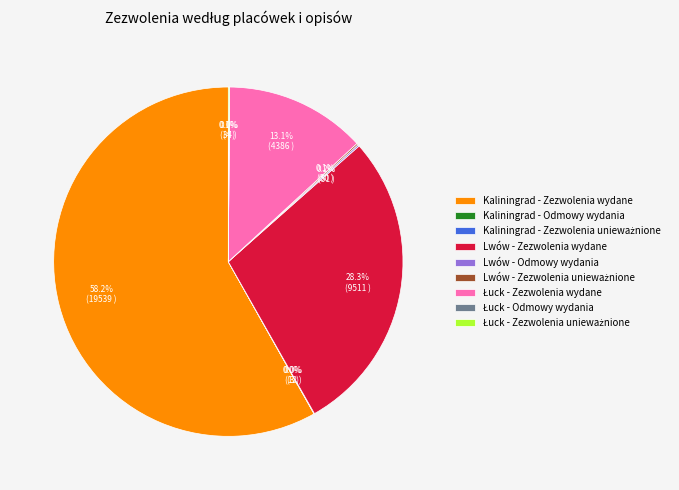

Is there a majority slice in this chart?

Yes